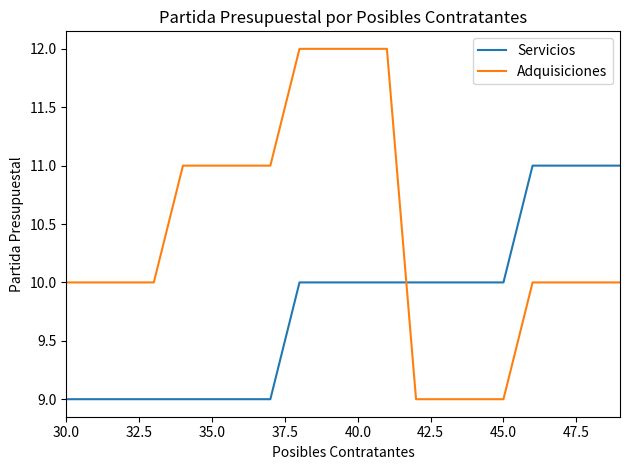

What is the maximum value for Servicios?

11